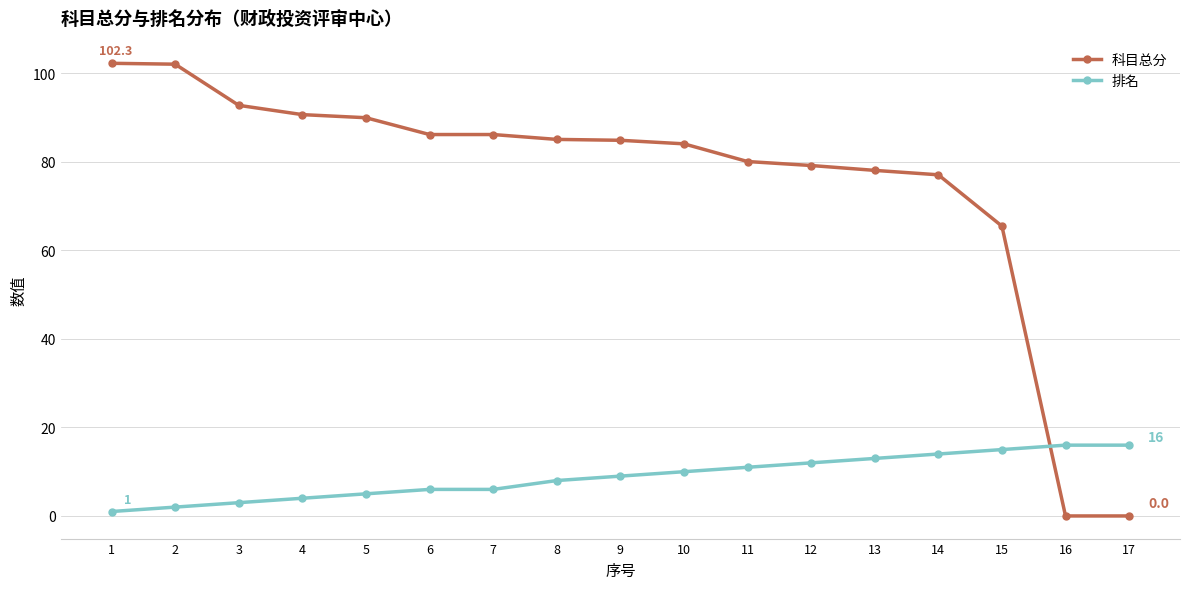

What is the maximum value shown in the chart?

102.3